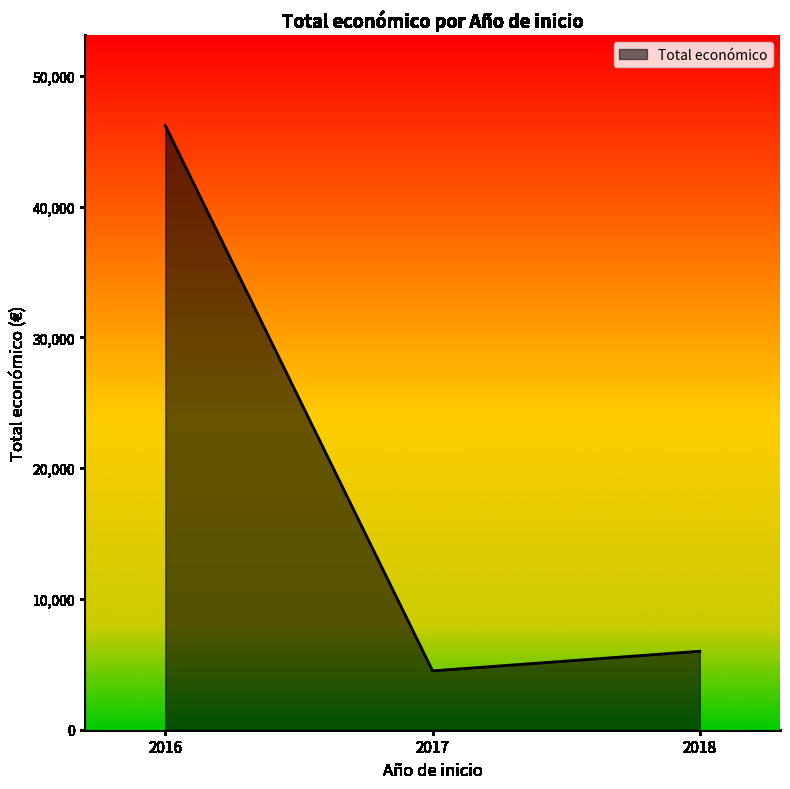

At which category does the chart reach its minimum across all series?

2017